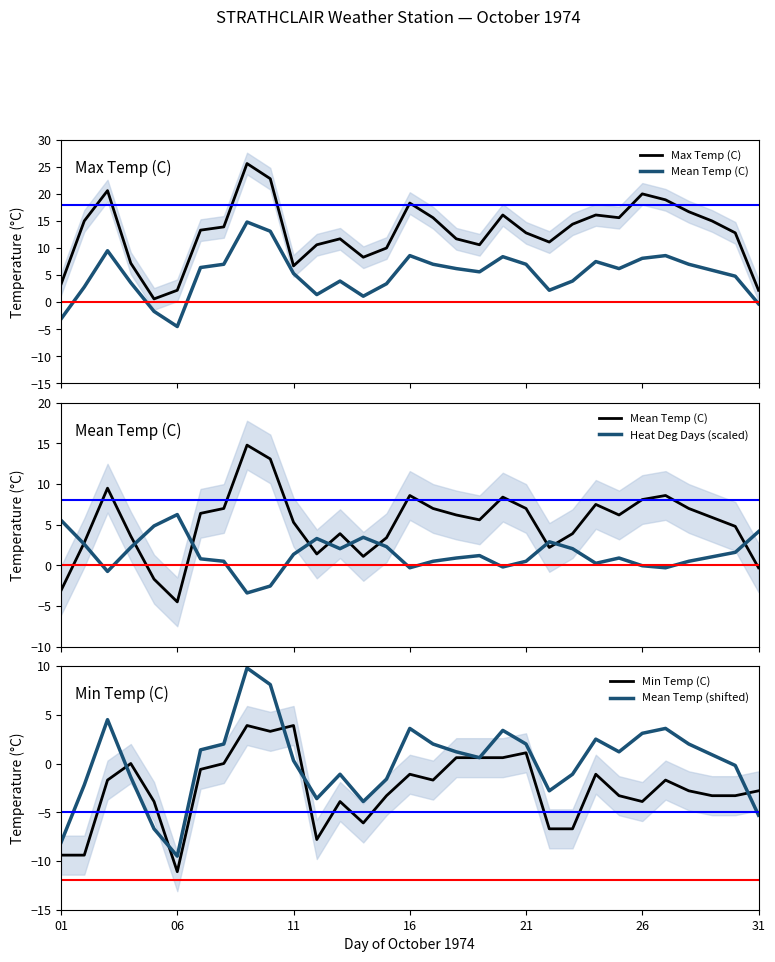

What is the minimum value shown in the chart?

-11.1